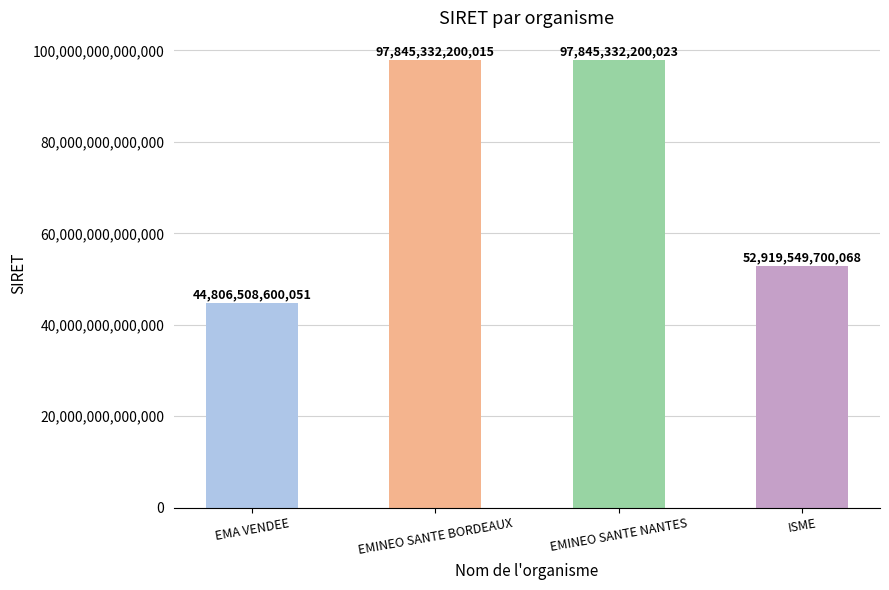

Count the number of data series in this chart.

1